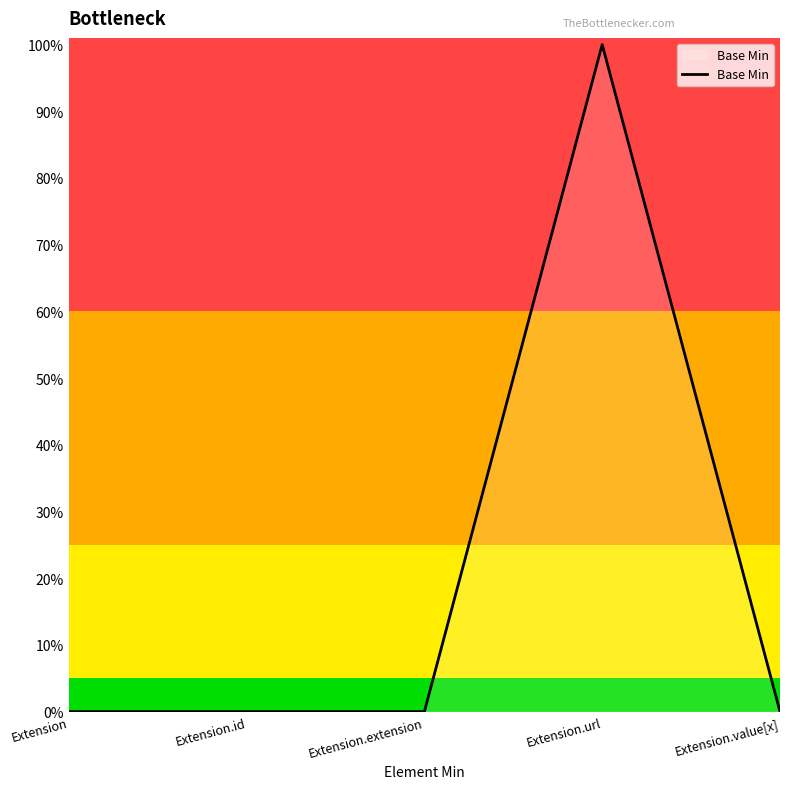

Is this an area chart (filled region under the line)?

Yes